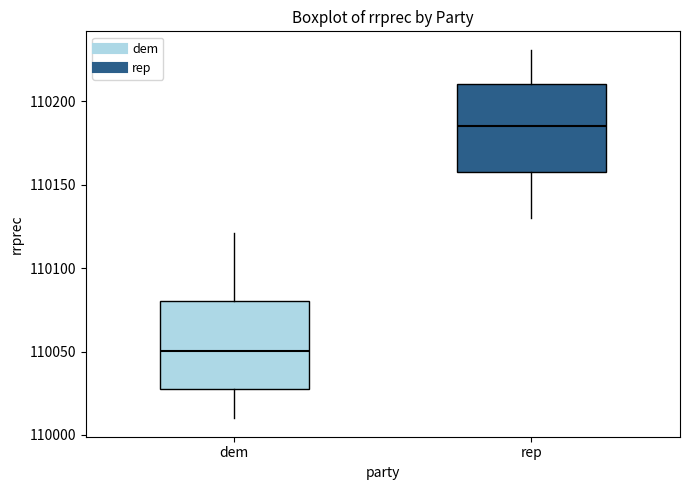

Reading left to right, read every box against the y-axis: the position of its median line, the range the box covers, and the ends of its whiskers. The values are not printed on the chart, so give them approximately, as read against the axis.

dem: median 110050, box 110030 to 110080, whiskers 110010 to 110120
rep: median 110185, box 110160 to 110210, whiskers 110130 to 110230